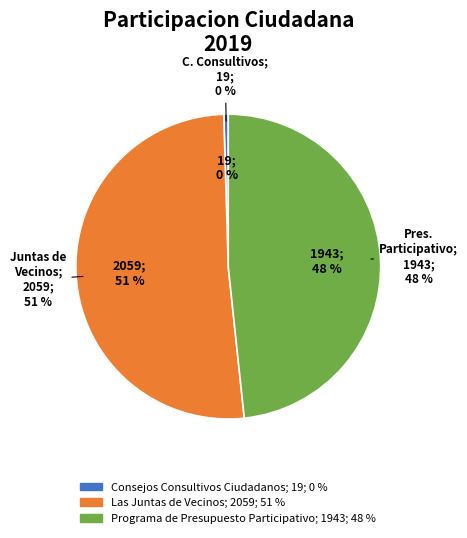

To the nearest percent, what is the difference between the Programa de Presupuesto Participativo and Las Juntas de Vecinos slice percentages?

3%